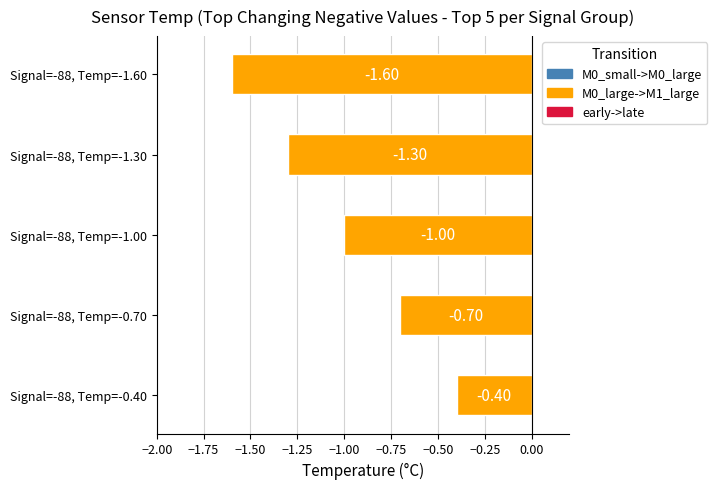

Rank the categories by value from lowest to highest.

Signal=-88, Temp=-1.60, Signal=-88, Temp=-1.30, Signal=-88, Temp=-1.00, Signal=-88, Temp=-0.70, Signal=-88, Temp=-0.40